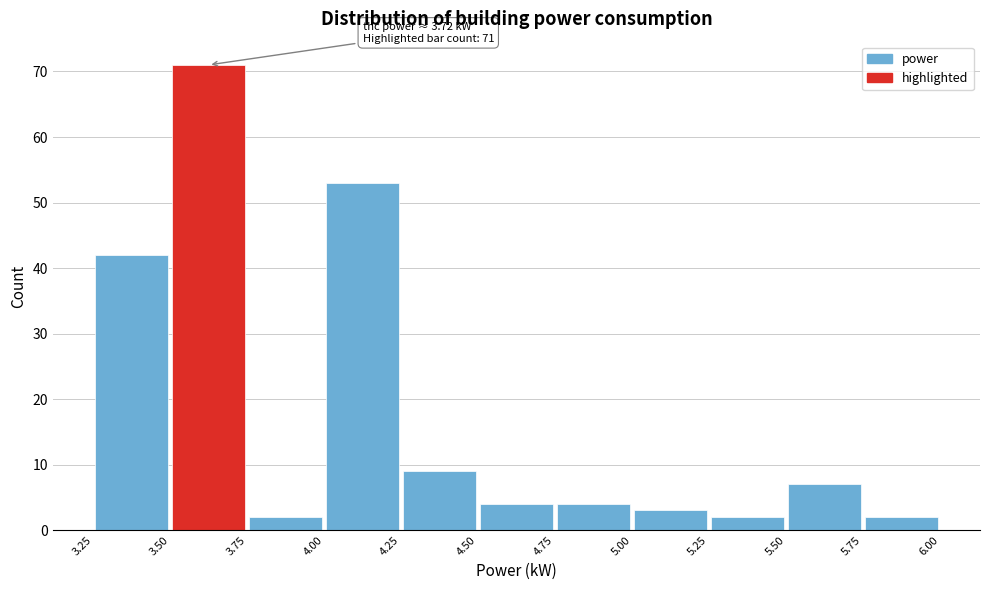

Over which range of the x-axis is the bar tallest?

3.50 to 3.75